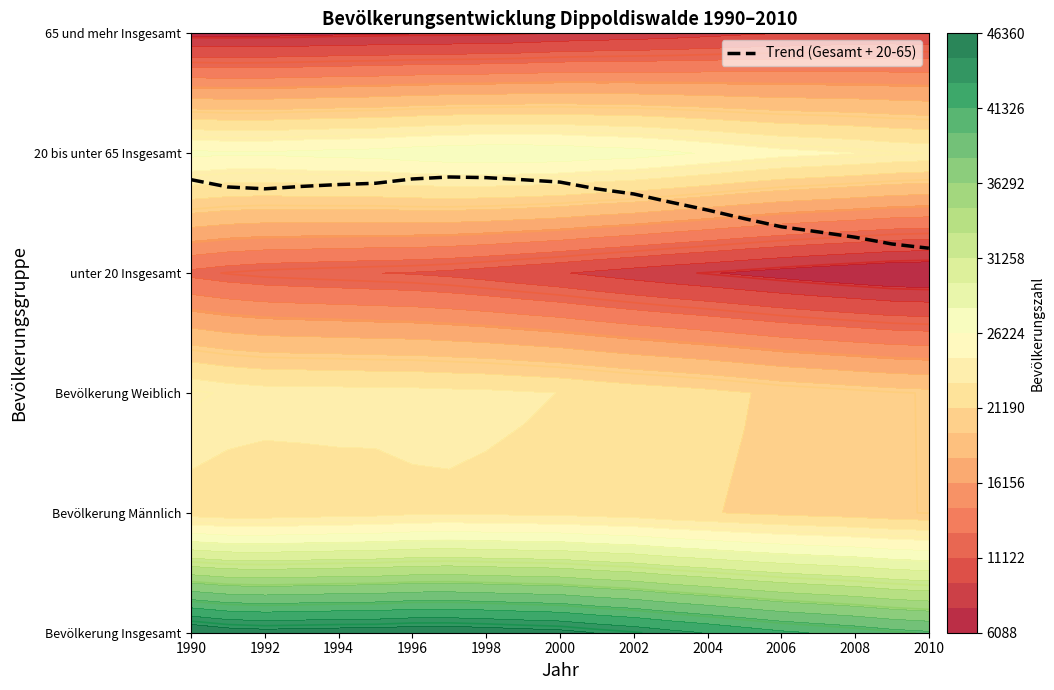

True or false: the data shows 1.2 at 2000.

False